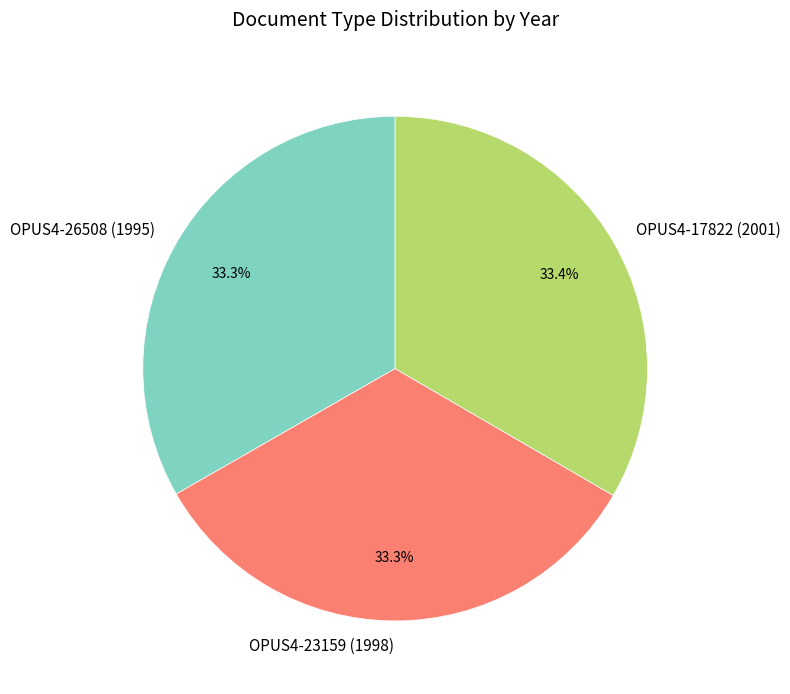

True or false: OPUS4-26508 (1995) accounts for 41% of the total.

False